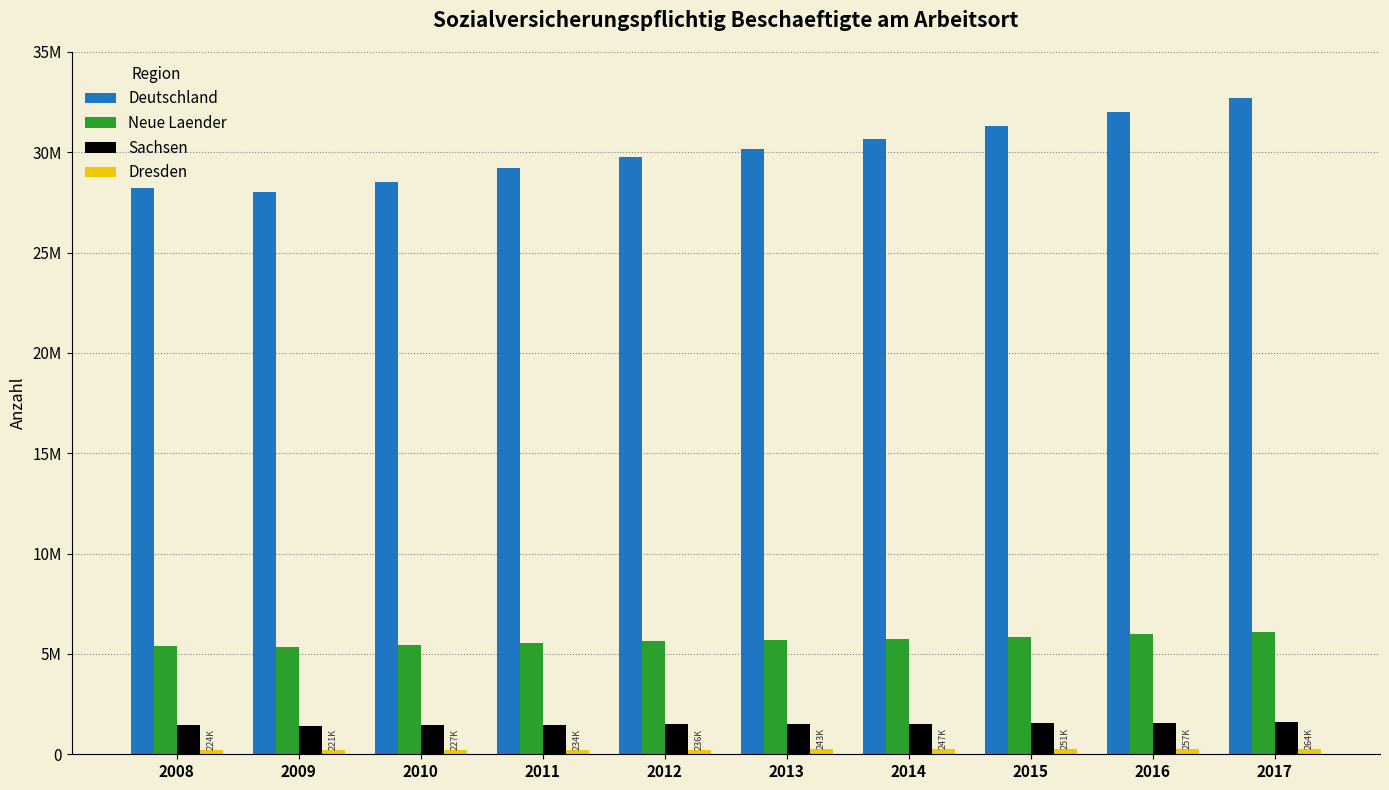

Reading left to right, transcribe all the data shown in this chart.

Deutschland: 2008=28226287	2009=28024951	2010=28505122	2011=29216870	2012=29753856	2013=30164885	2014=30662502	2015=31333146	2016=32007270	2017=32731752
Neue Laender: 2008=5375023	2009=5365886	2010=5455060	2011=5548187	2012=5622663	2013=5677282	2014=5753867	2015=5851614	2016=5973348	2017=6097774
Sachsen: 2008=1435943	2009=1424132	2010=1449925	2011=1475842	2012=1494333	2013=1510020	2014=1531259	2015=1553084	2016=1579554	2017=1607195
Dresden: 2008=224230	2009=221408	2010=227119	2011=234498	2012=236406	2013=242903	2014=246523	2015=251160	2016=256773	2017=263765